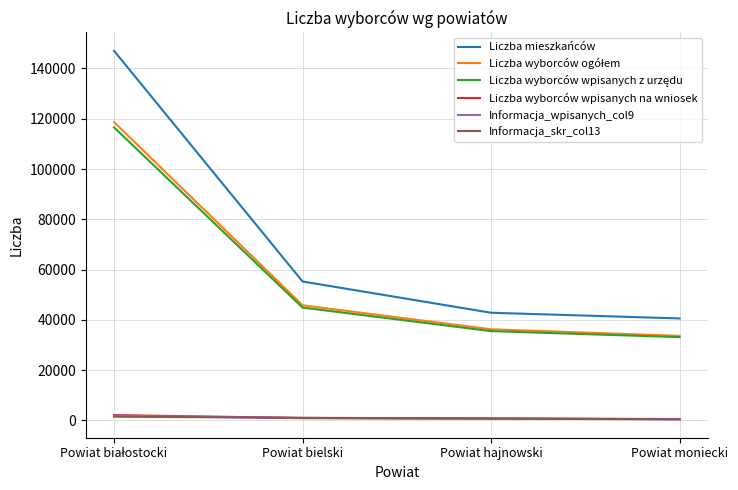

Which series has the largest range (max minus min)?

Liczba mieszkańców